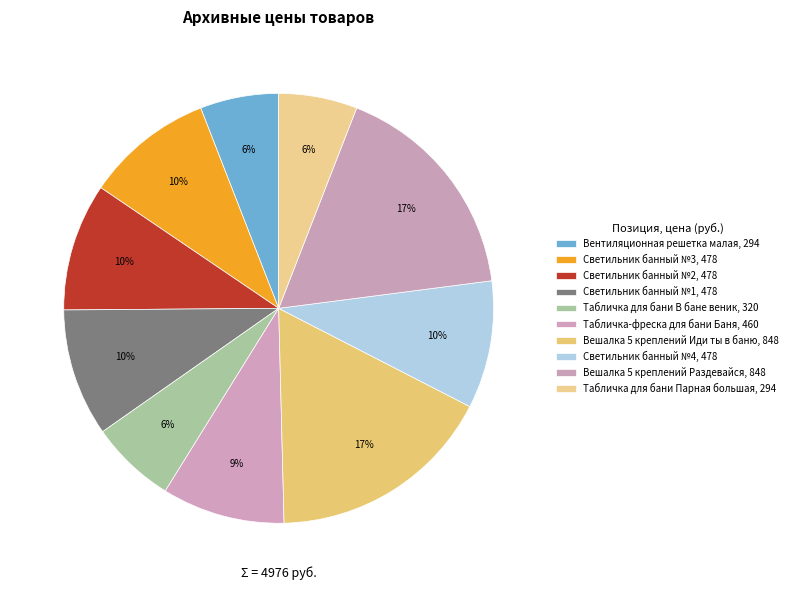

Combined, what portion of the pie is Вентиляционная решетка малая and Светильник банный №4?

15.5%